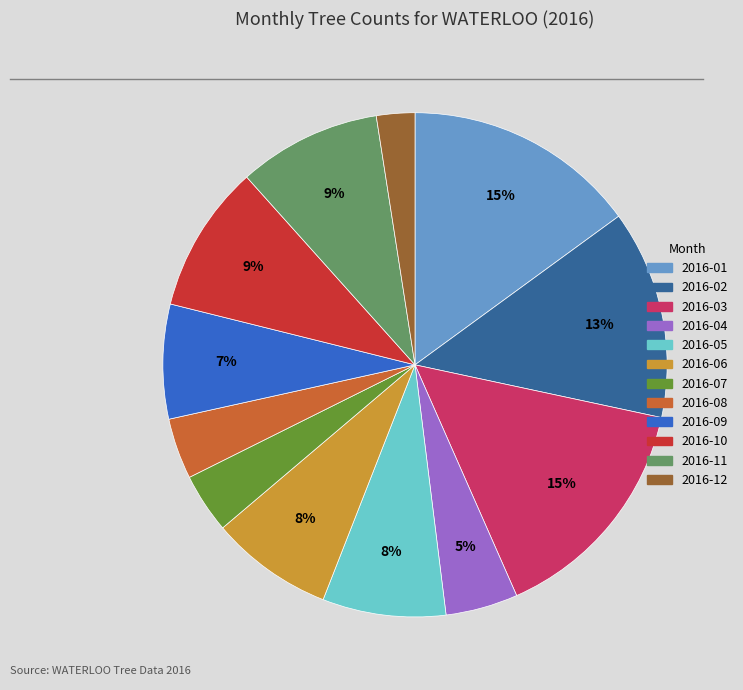

True or false: 2016-01 accounts for 15% of the total.

True